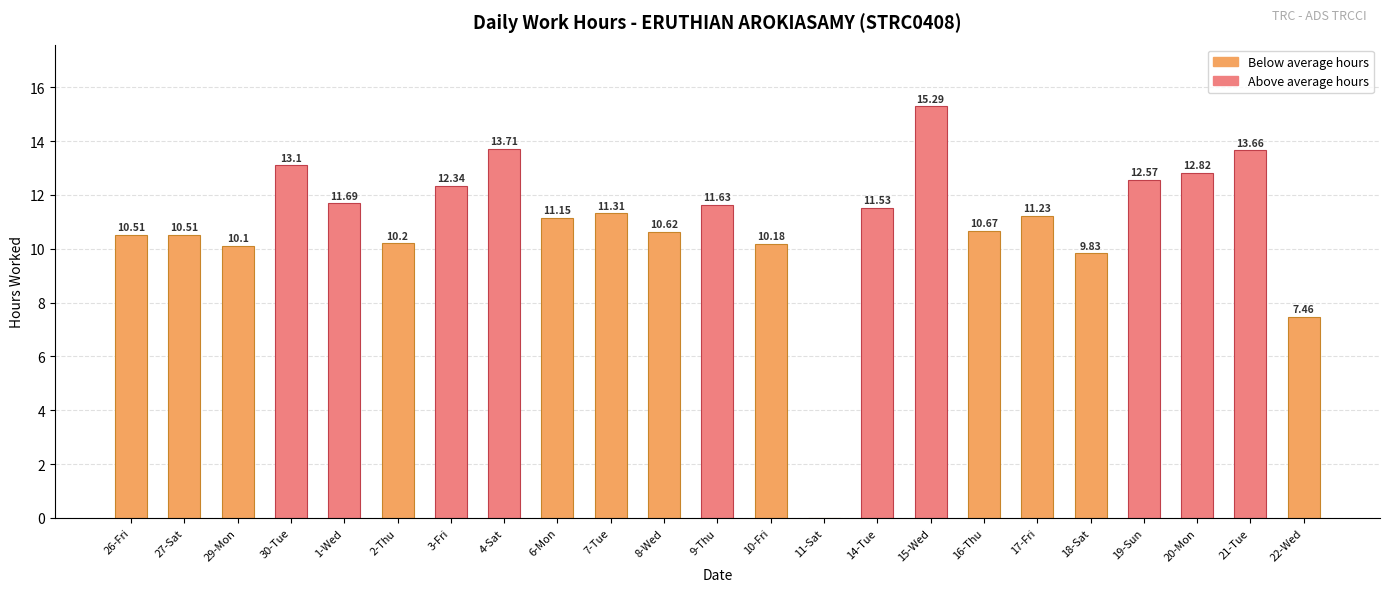

At which label is the value closest to 7?

22-Wed